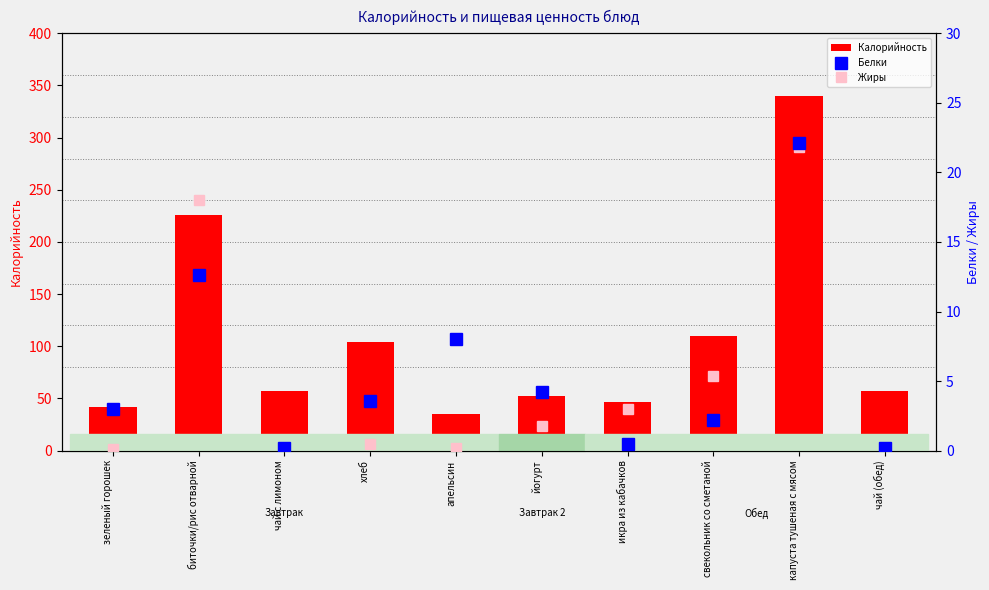

What are all the series names shown in the legend?

Калорийность, Белки, Жиры